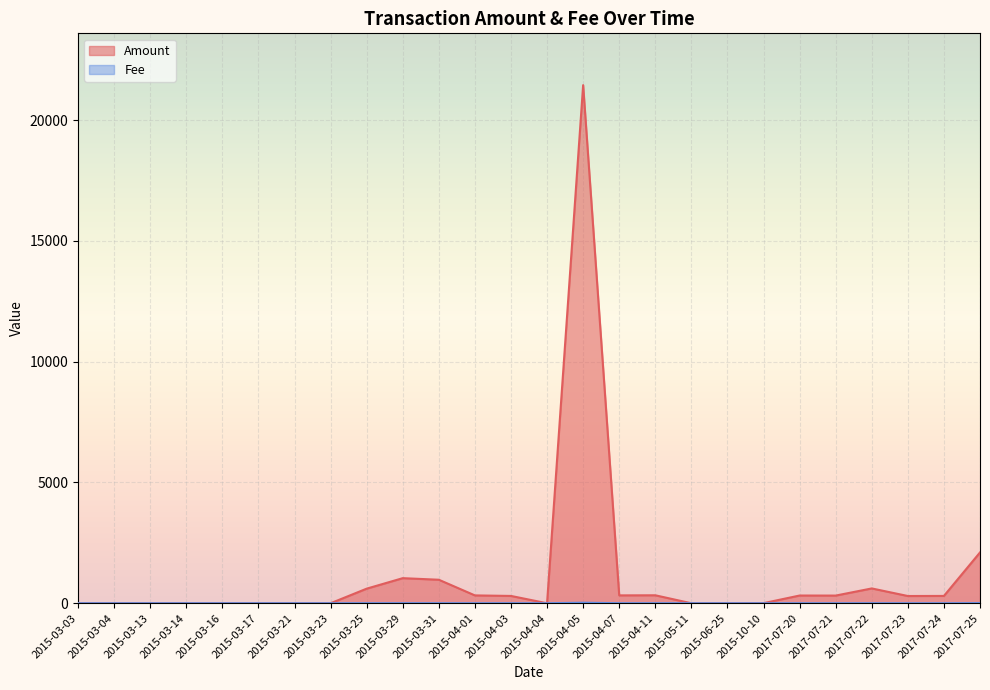

At 2015-03-03, list the series in order from smallest to largest.

Amount, Fee